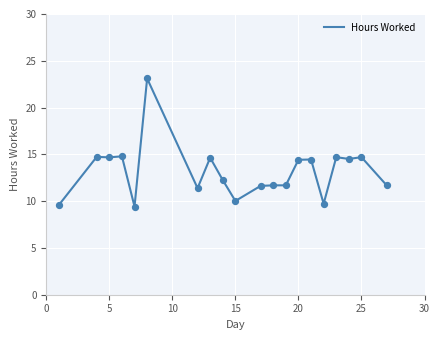

What is the minimum value shown in the chart?

9.4